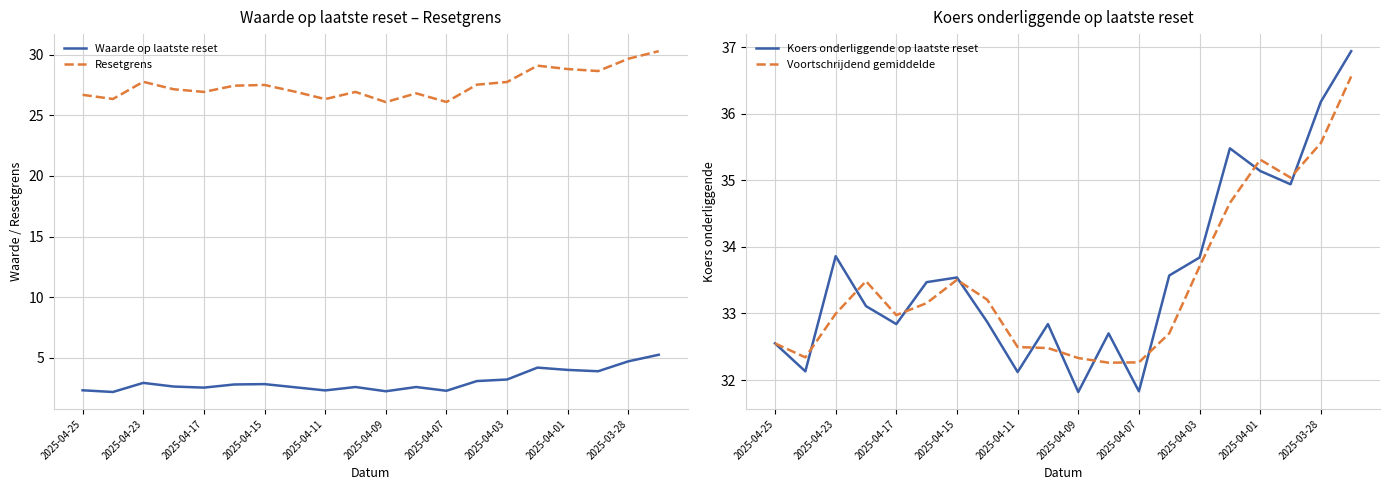

Which series has the largest range (max minus min)?

Koers onderliggende op laatste reset